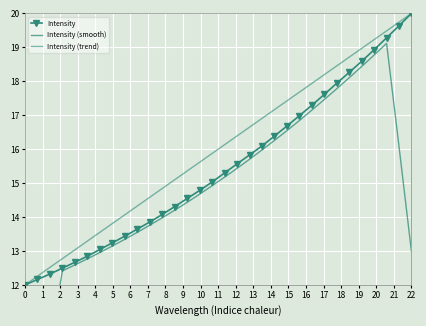

What is the highest value of the Intensity series?

20.0